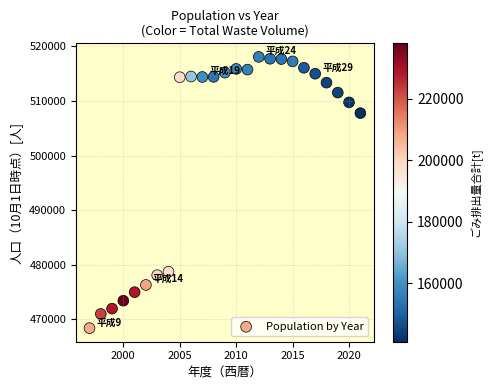

What is the range of X values (max minus min)?

24